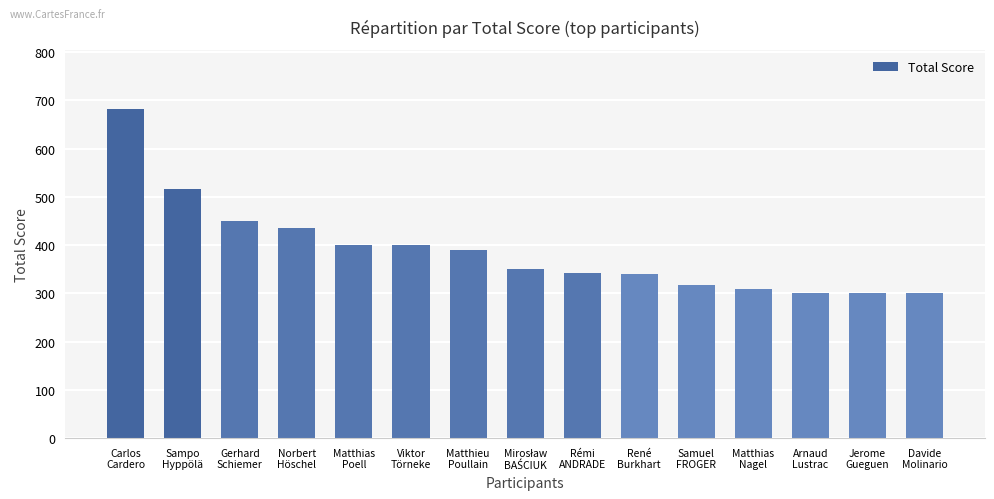

At which label is the value closest to 491?

Sampo
Hyppölä